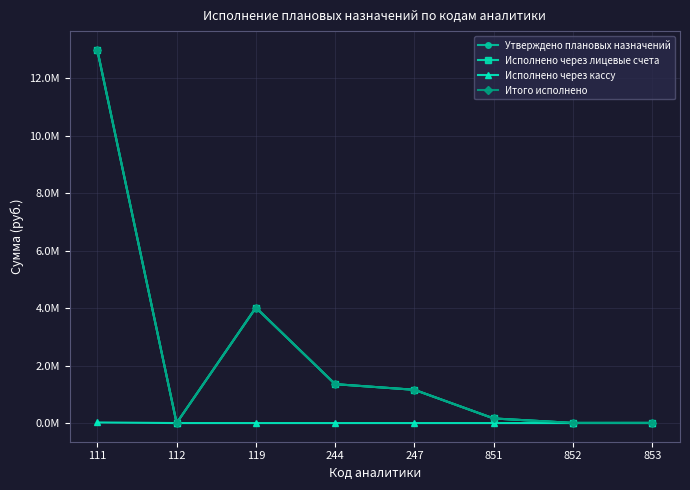

Which series has the largest total across all categories?

Утверждено плановых назначений